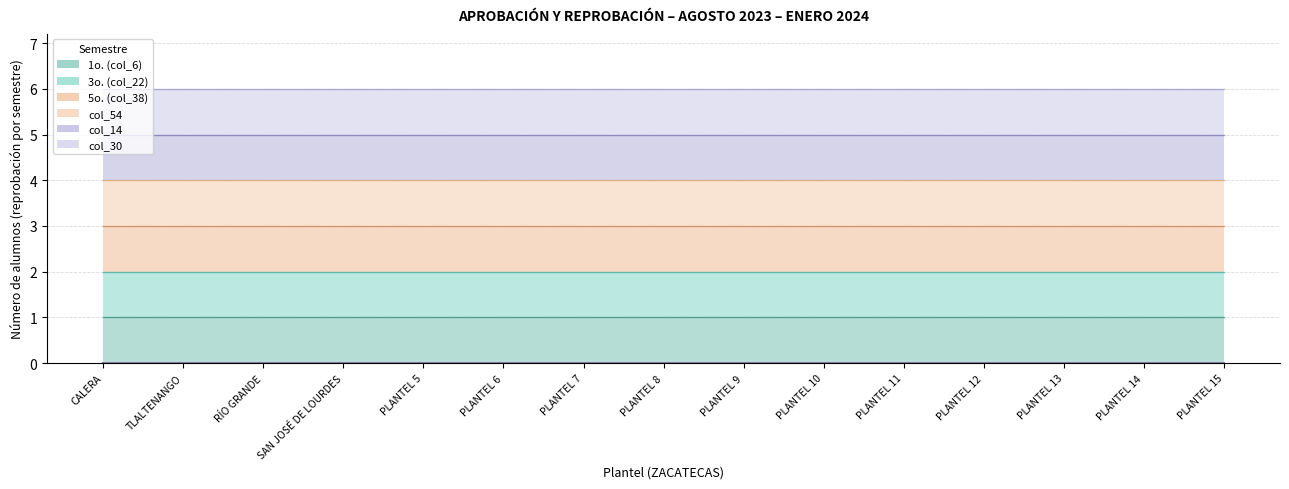

What is the smallest value displayed?

1